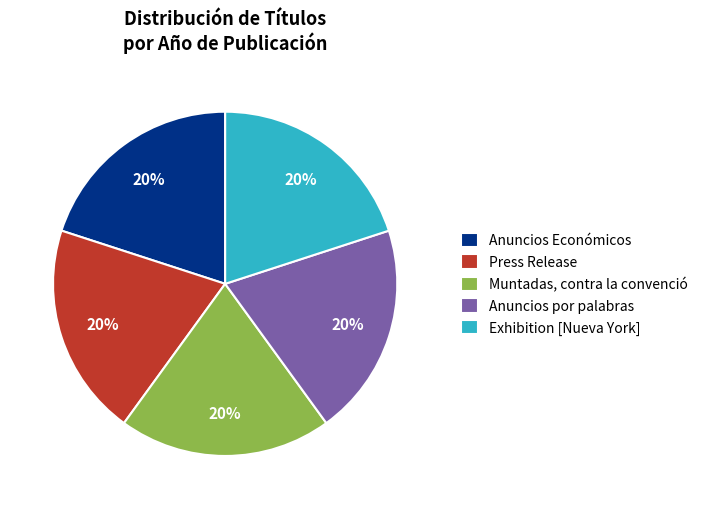

To the nearest percent, what is the average slice percentage?

20%